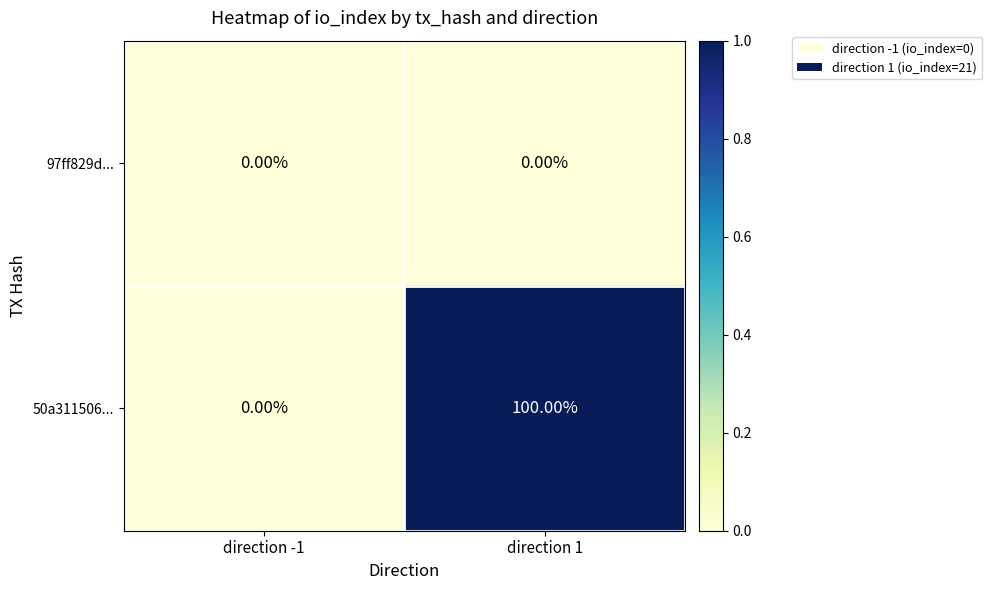

Between direction -1 and direction 1, which series saw the biggest shift?

50a311506...